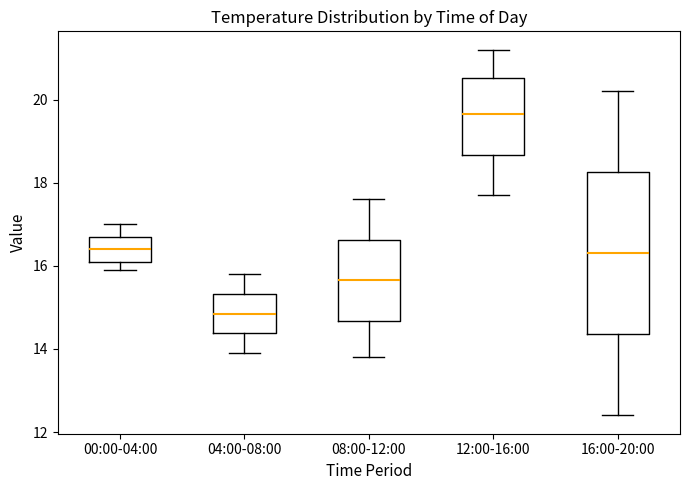

Which box is the tallest, from its lower edge to its upper edge?

16:00-20:00